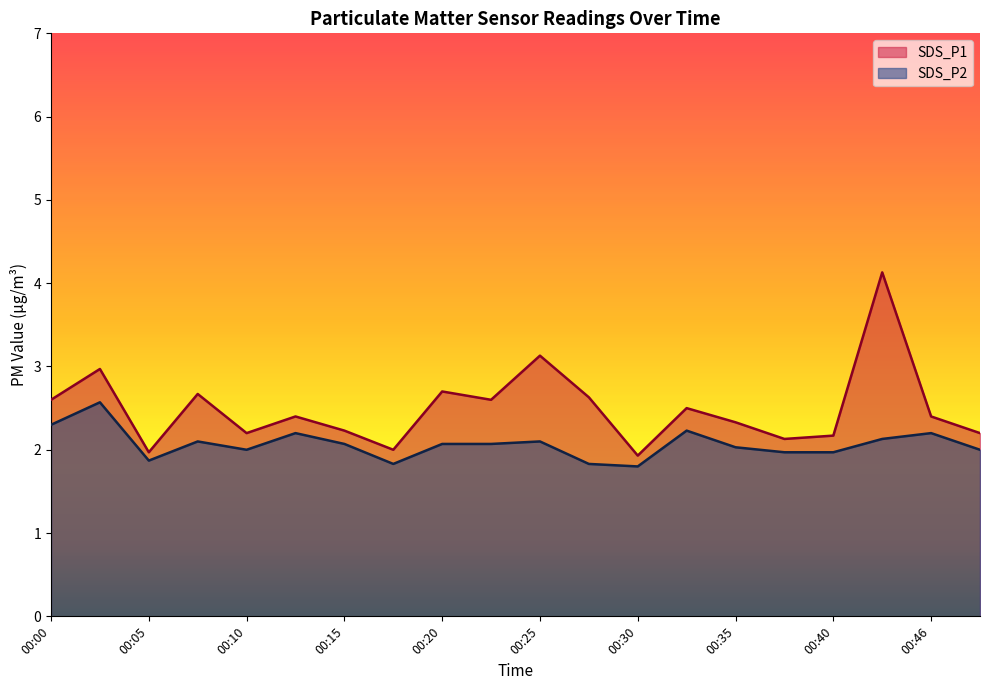

True or false: SDS_P2 and SDS_P1 intersect in this chart.

False